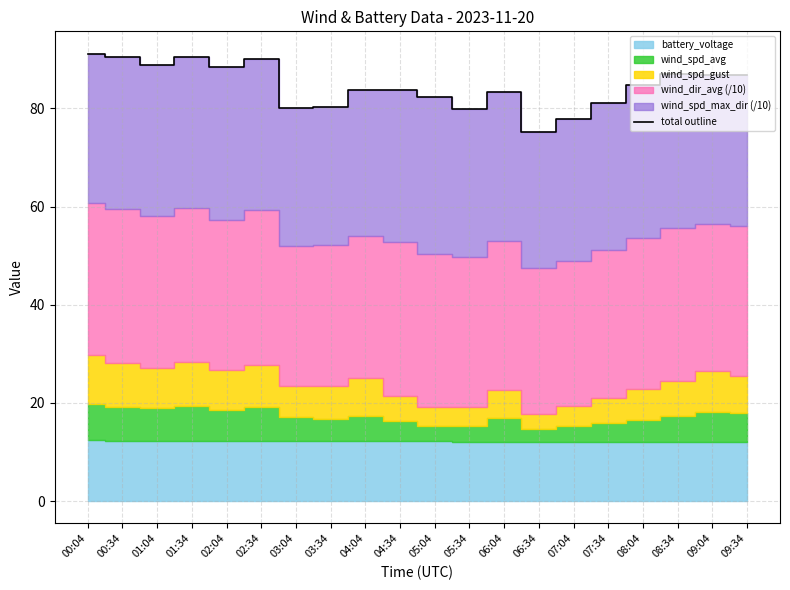

Which label corresponds to the smallest value in the chart?

06:34